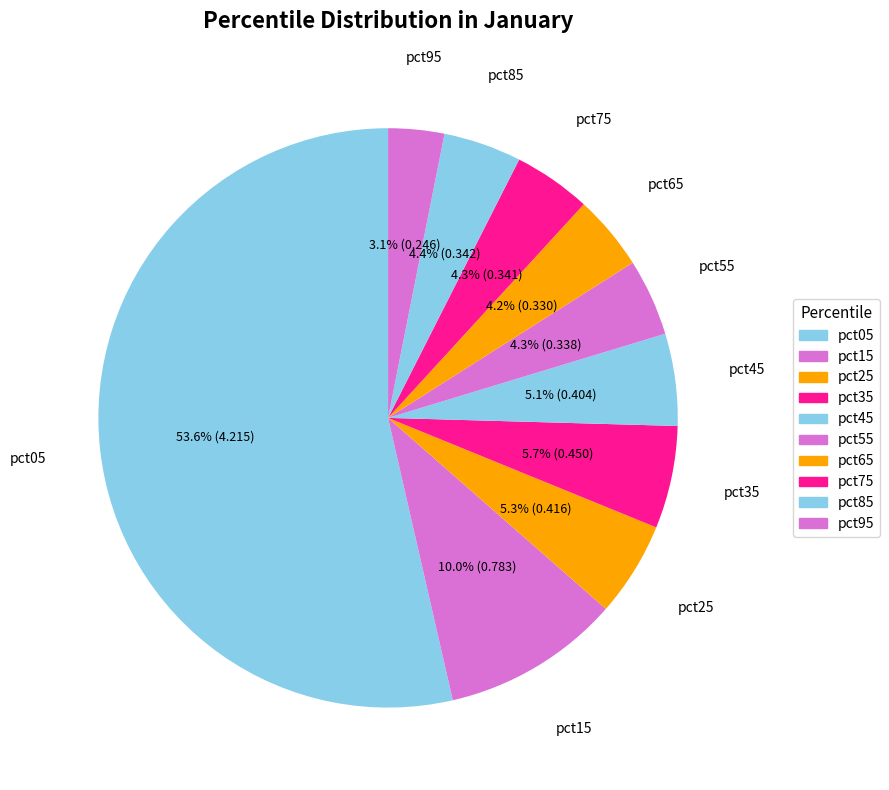

Is there any slice that represents more than half of the pie?

Yes